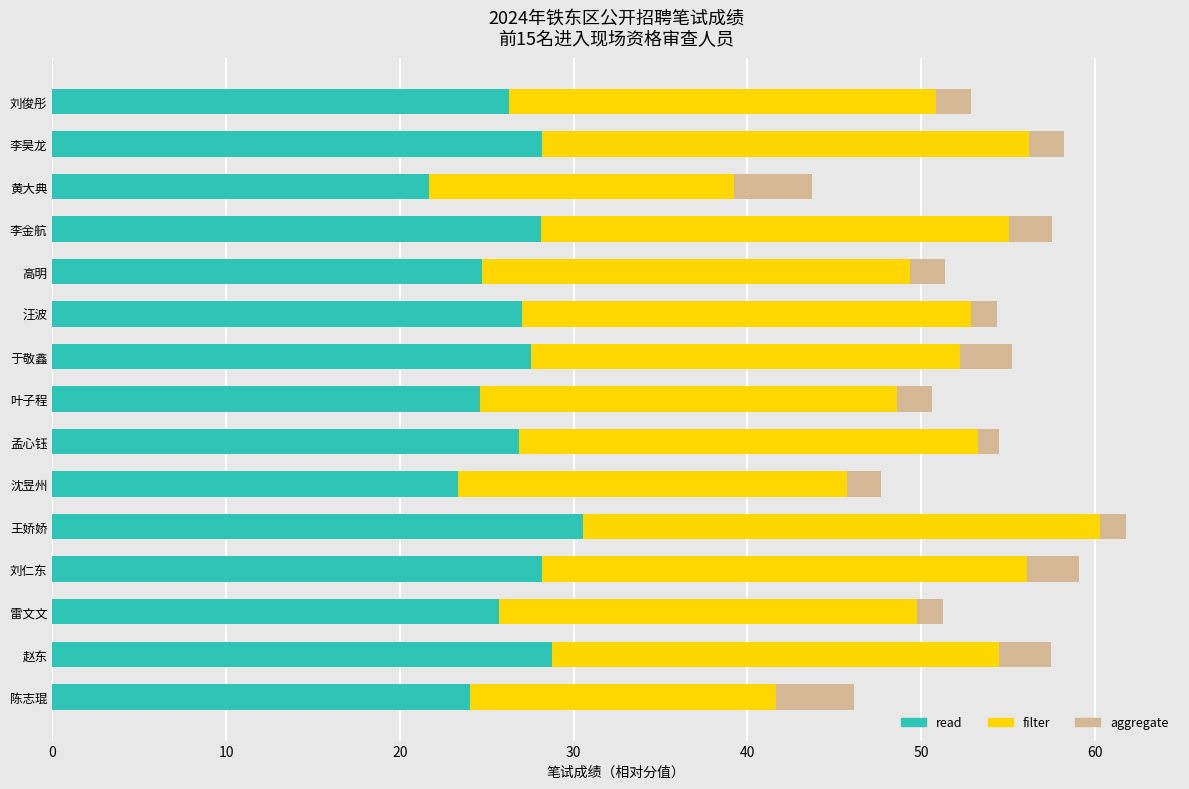

How many values in the read series are below 26?

6